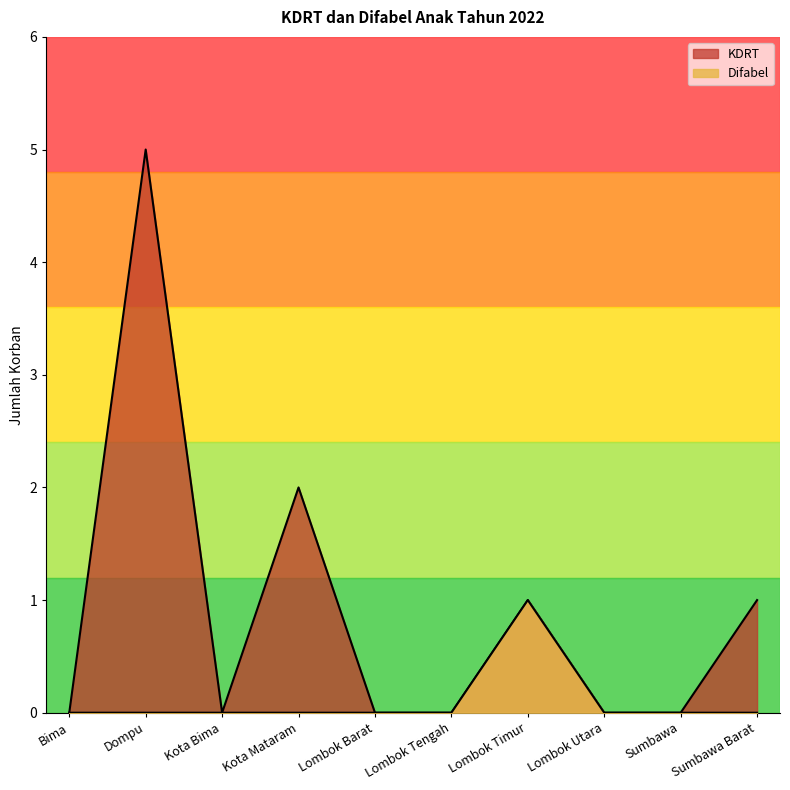

What position from the left is Dompu?

2